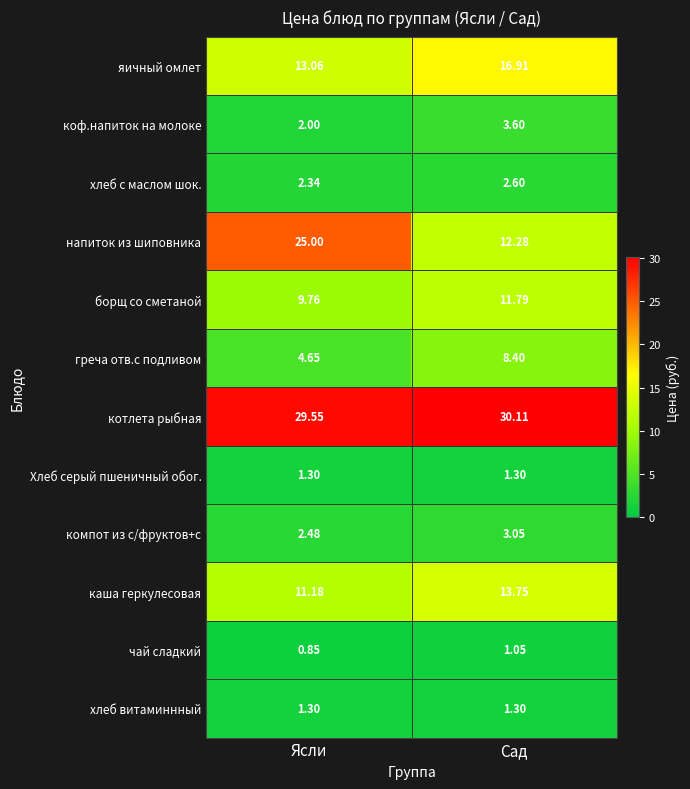

List the labels in order of коф.напиток на молоке value, largest first.

Сад, Ясли